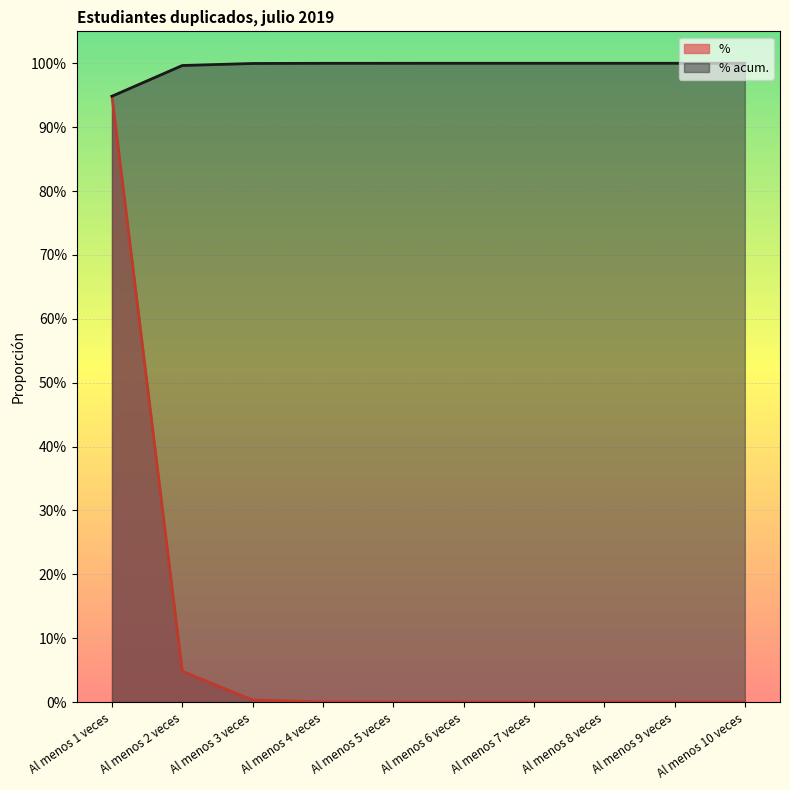

True or false: % has more than 1 points higher than both neighbors.

False